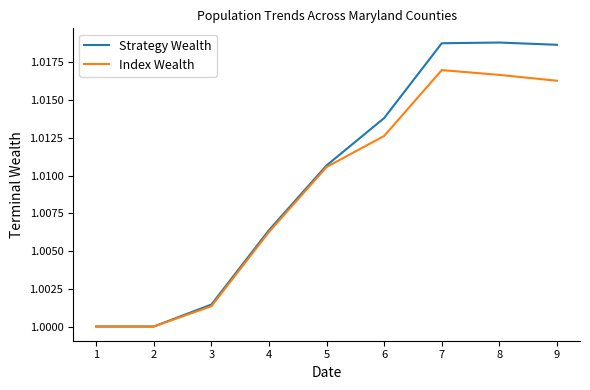

List the series in order of their overall mean, lowest first.

Index Wealth, Strategy Wealth